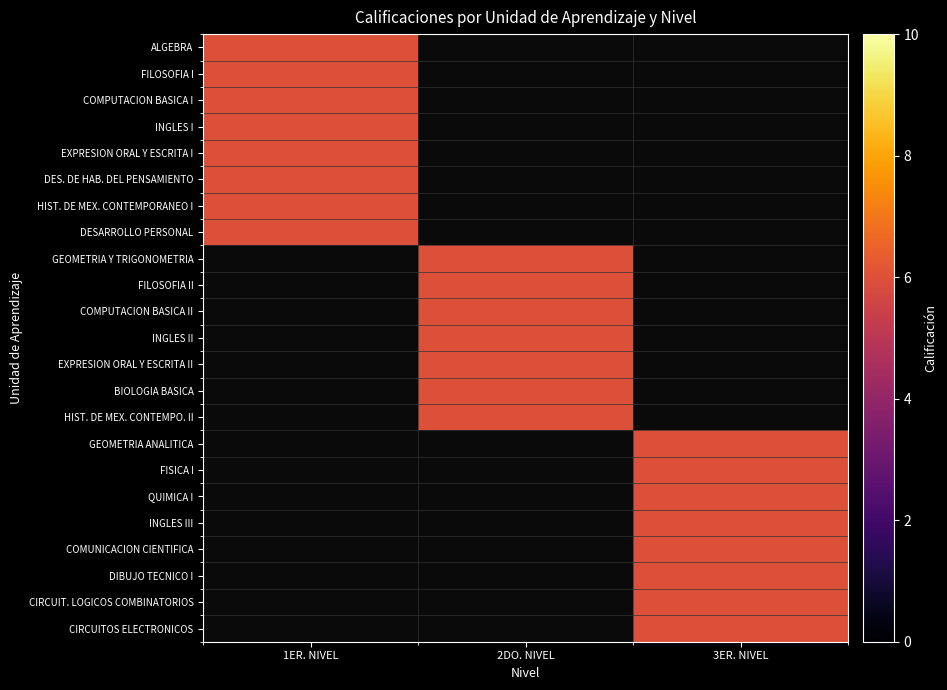

What is the sum of all HIST. DE MEX. CONTEMPO. II values?

6